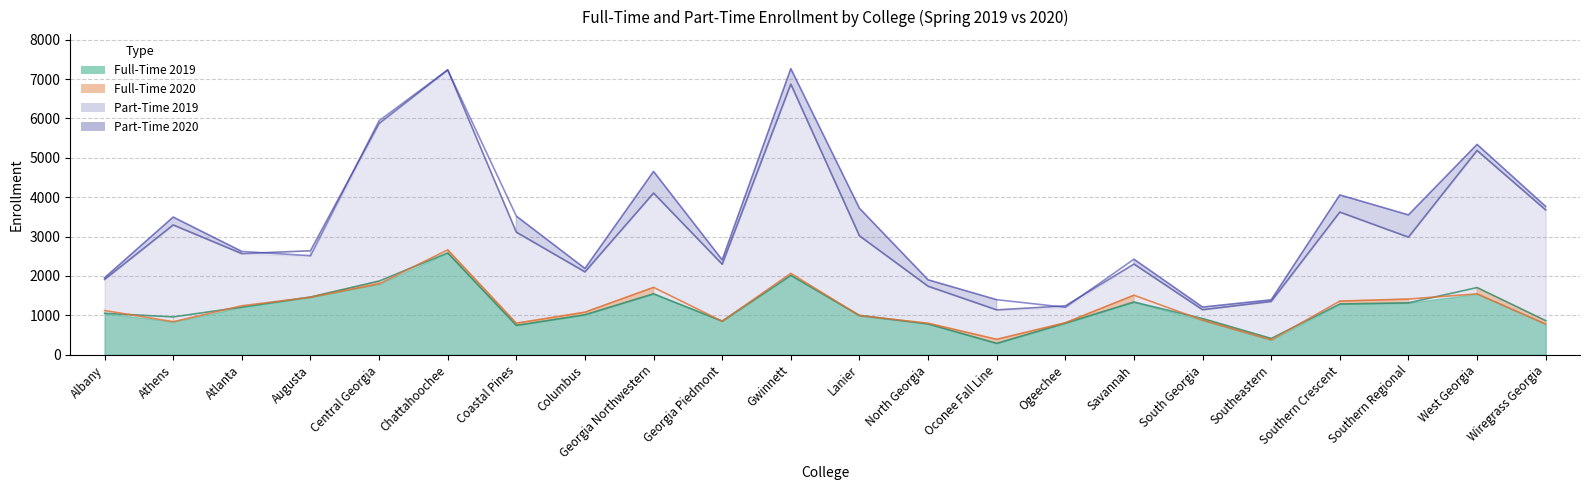

What is the difference between the Part-Time 2019 values at Ogeechee and Augusta?

1399